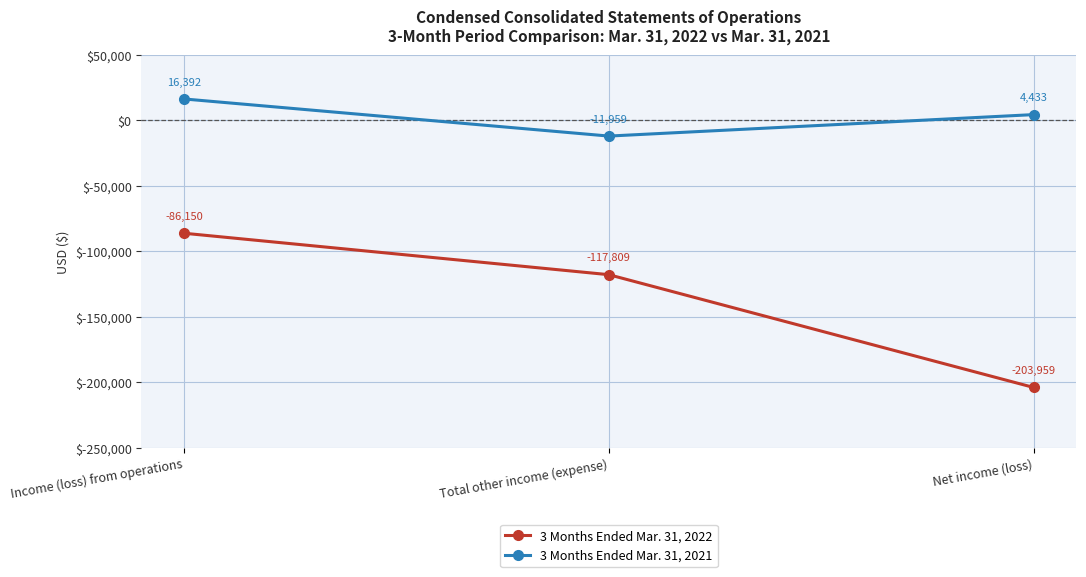

List the labels in order of 3 Months Ended Mar. 31, 2022 value, smallest first.

Net income (loss), Total other income (expense), Income (loss) from operations